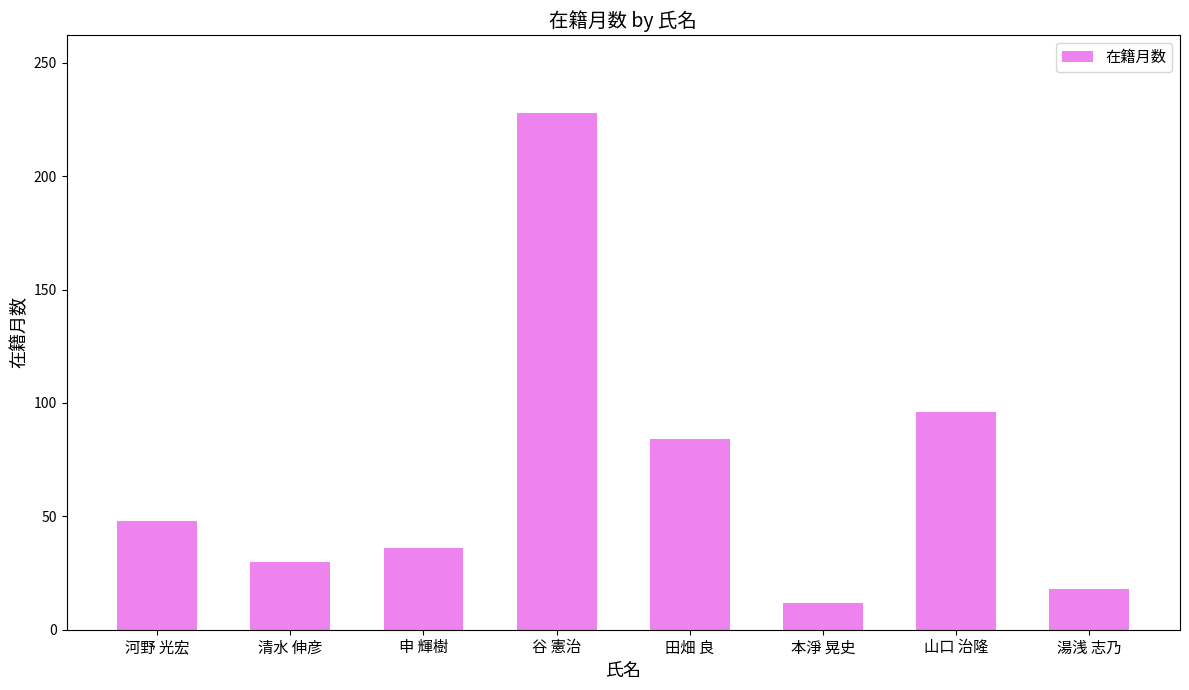

How many bars are there in total?

8